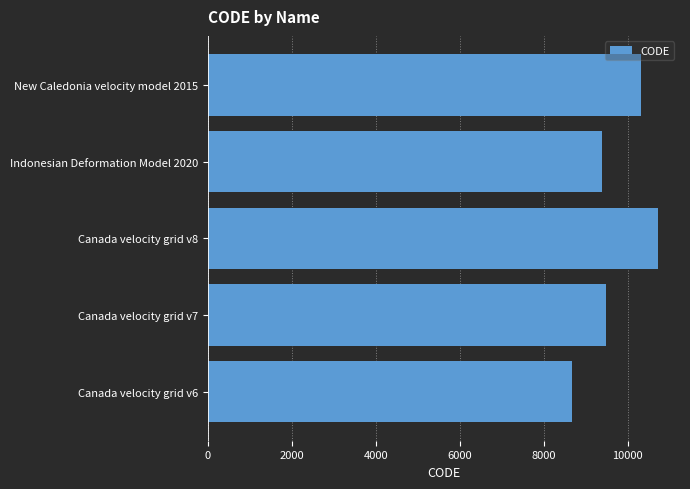

Are the bars grouped side by side (vs. stacked)?

No